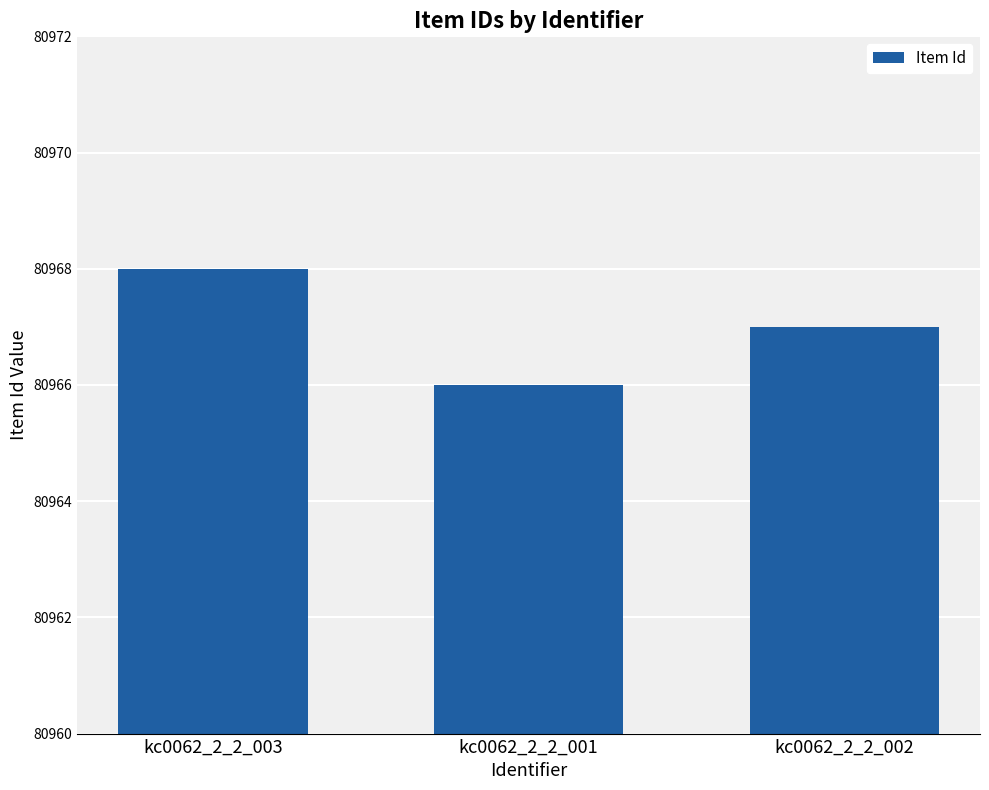

What is the smallest value displayed?

80966